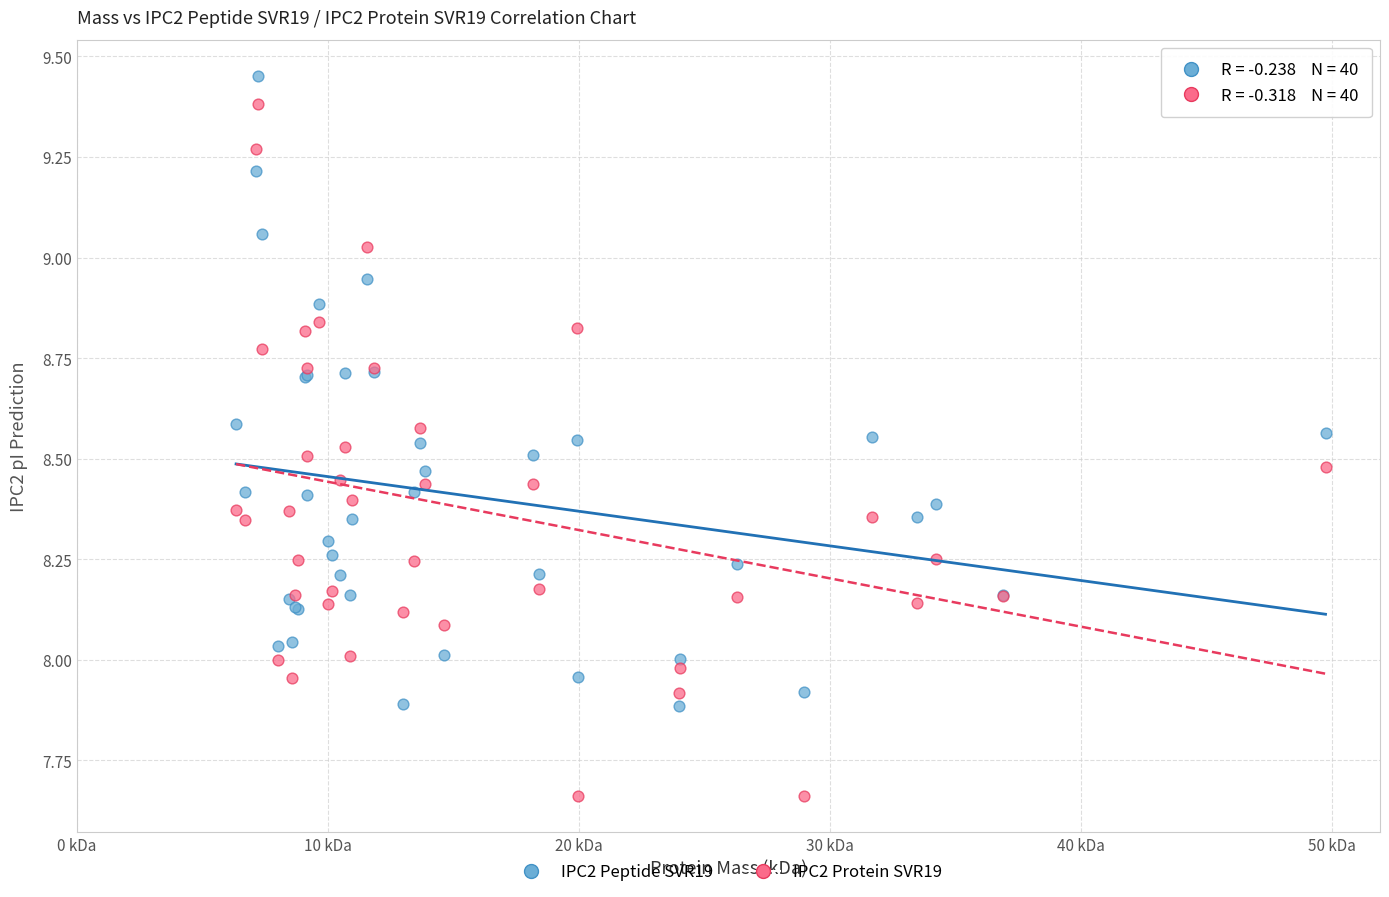

What is the X range (max minus min) for the scatter plot?

43.4